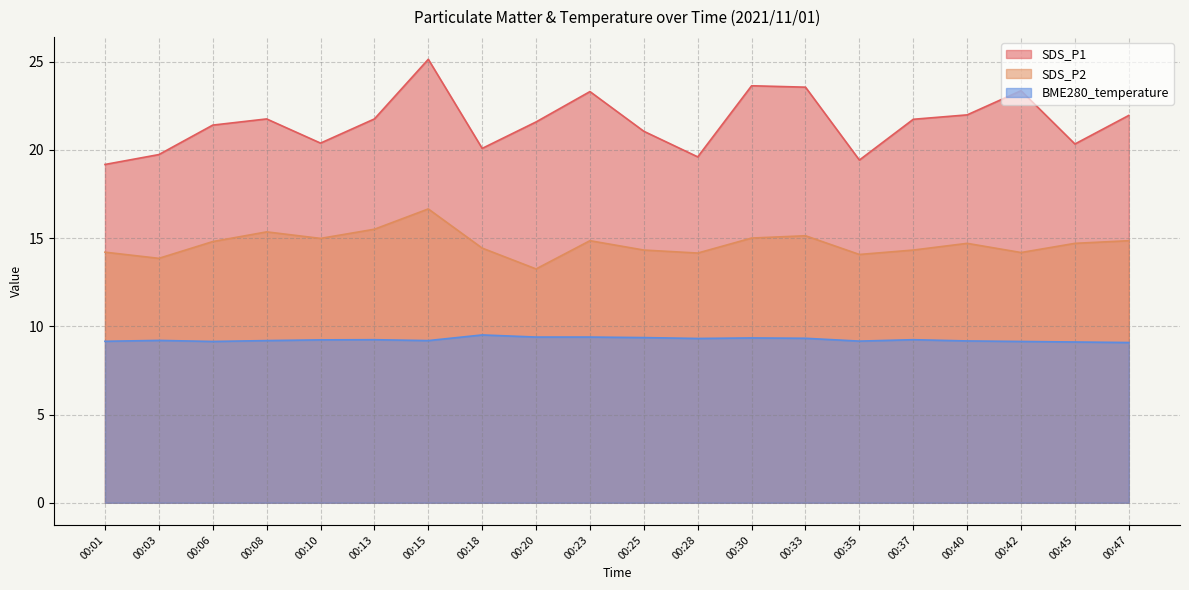

In SDS_P1, how many points are higher than both neighbors (excluding endpoints)?

5